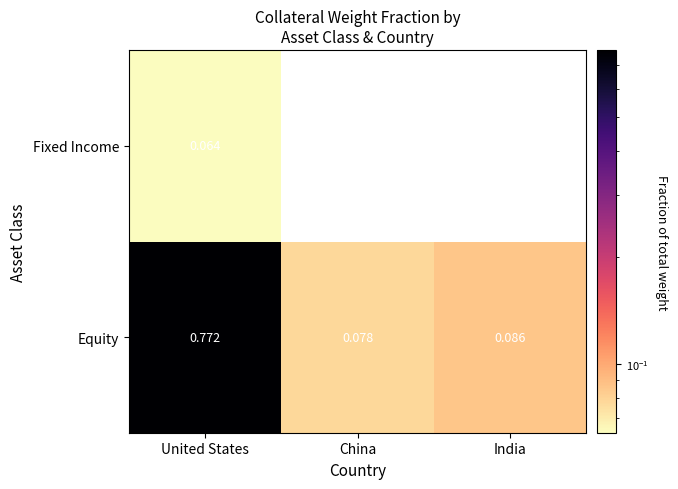

At which label is Equity closest to 0?

China